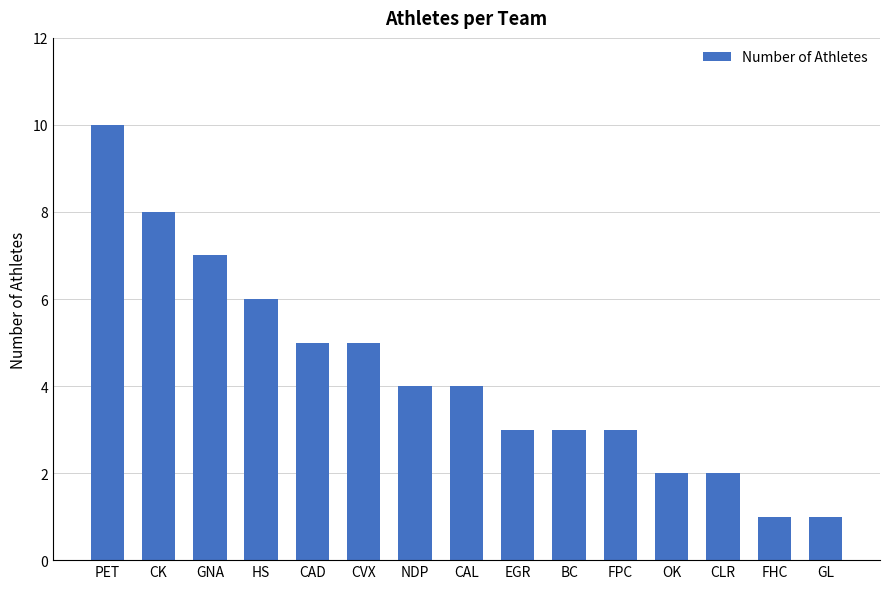

What is the sum of the values at NDP and EGR?

7